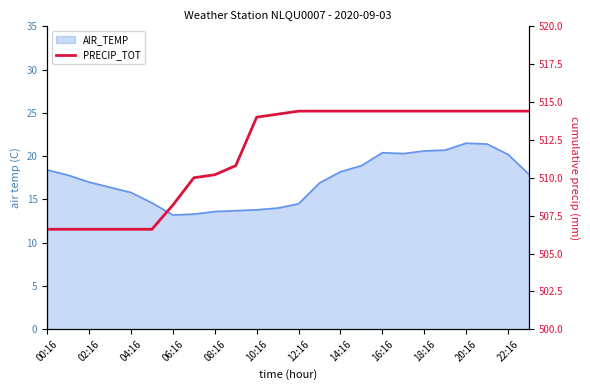

What is the sum of all values?

12279.8